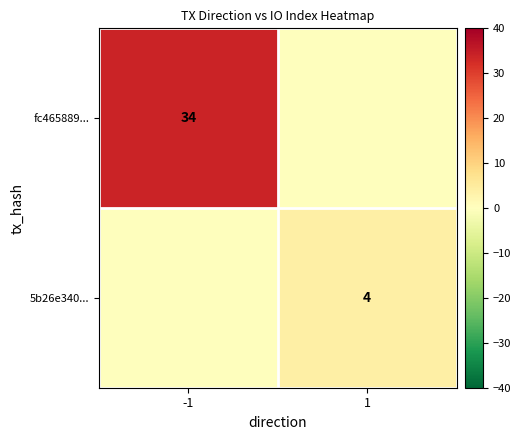

The 5b26e340... series shows 4 at 1. True or false?

True